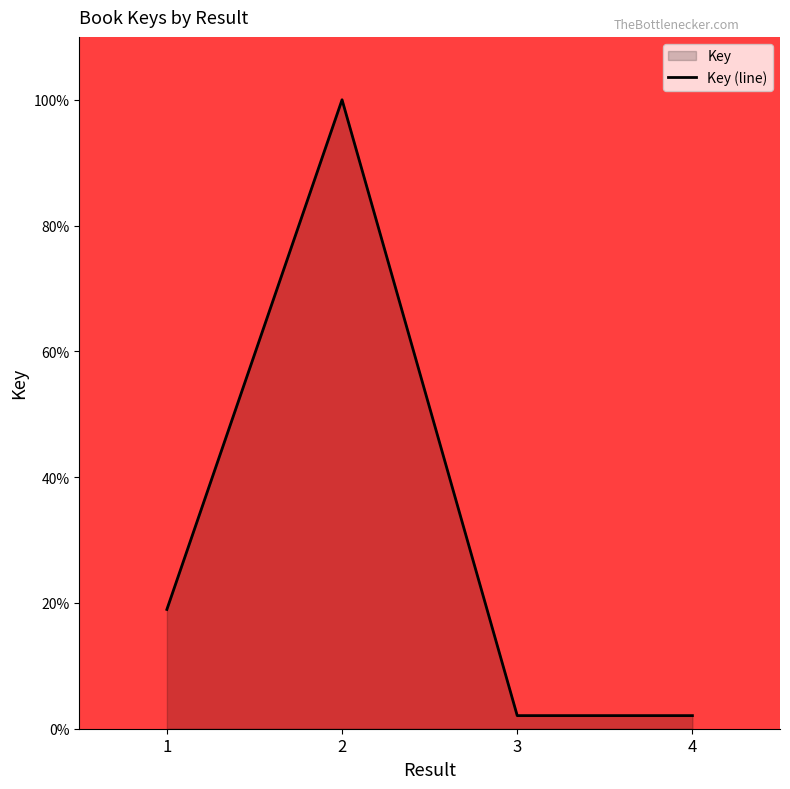

List the labels in order of value, largest first.

2, 1, 3, 4